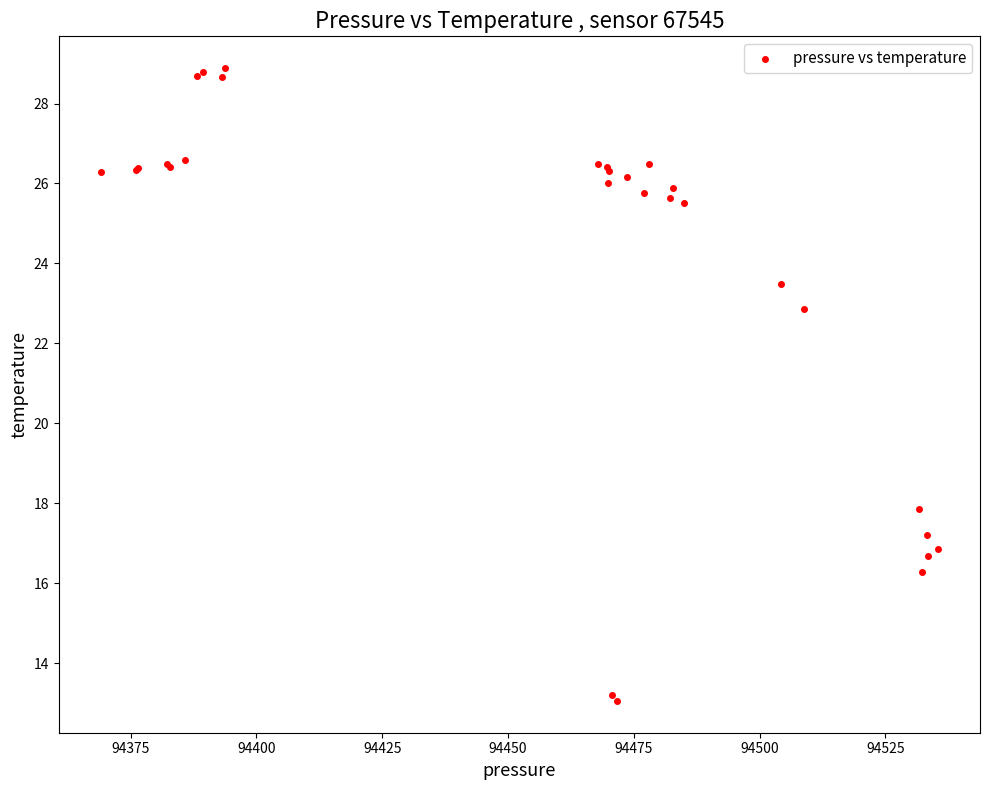

What Y value in the scatter plot is closest to 20?

17.9